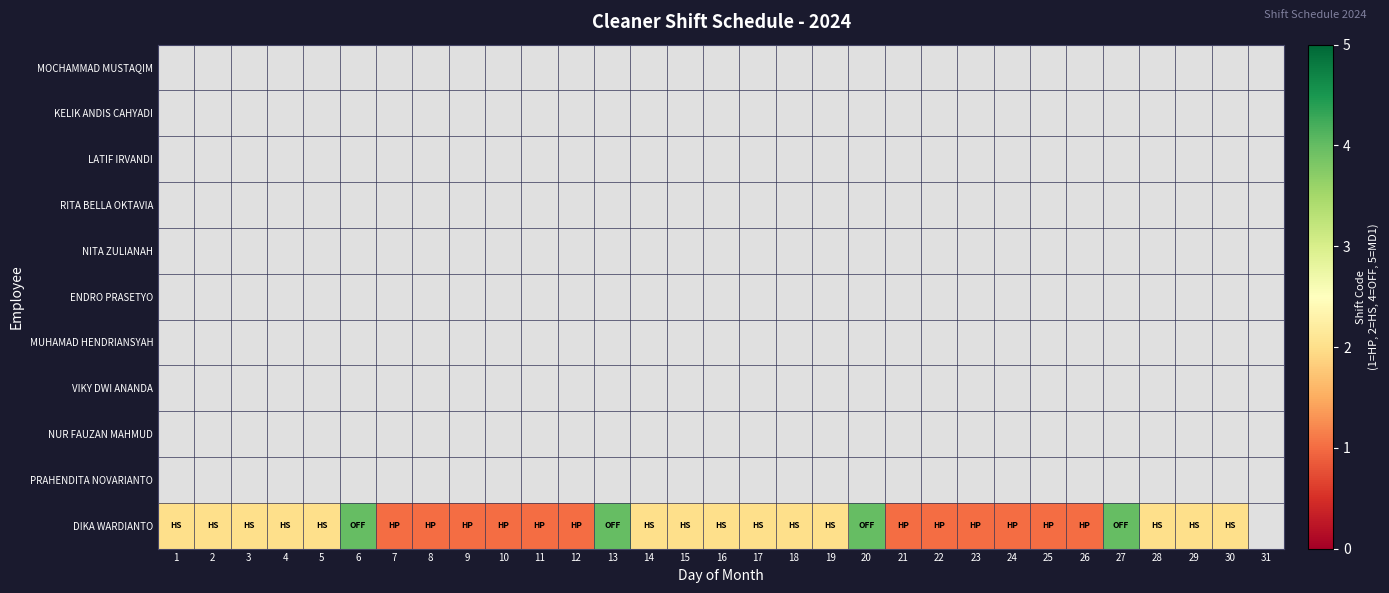

At which label does DIKA WARDIANTO reach its minimum?

7